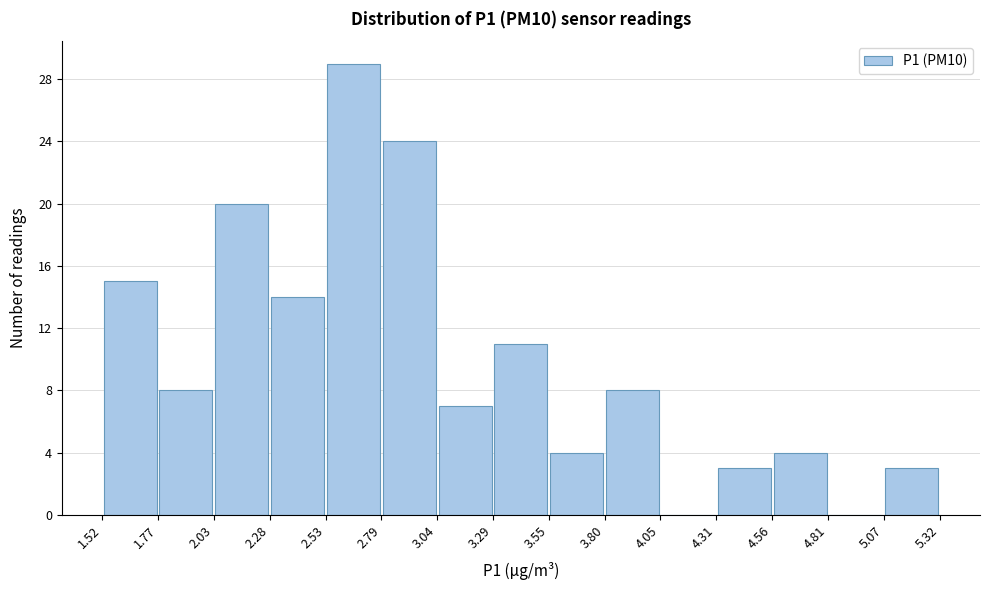

Over which range of the x-axis is the bar tallest?

2.53 to 2.79